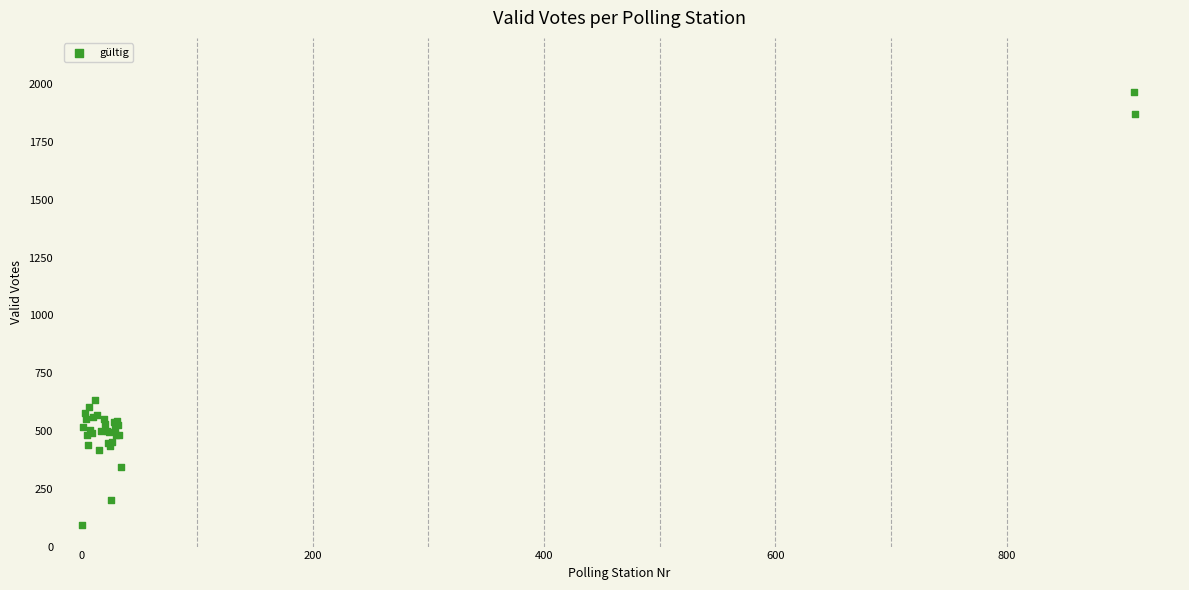

What Y value in the scatter plot is closest to 1031?

632